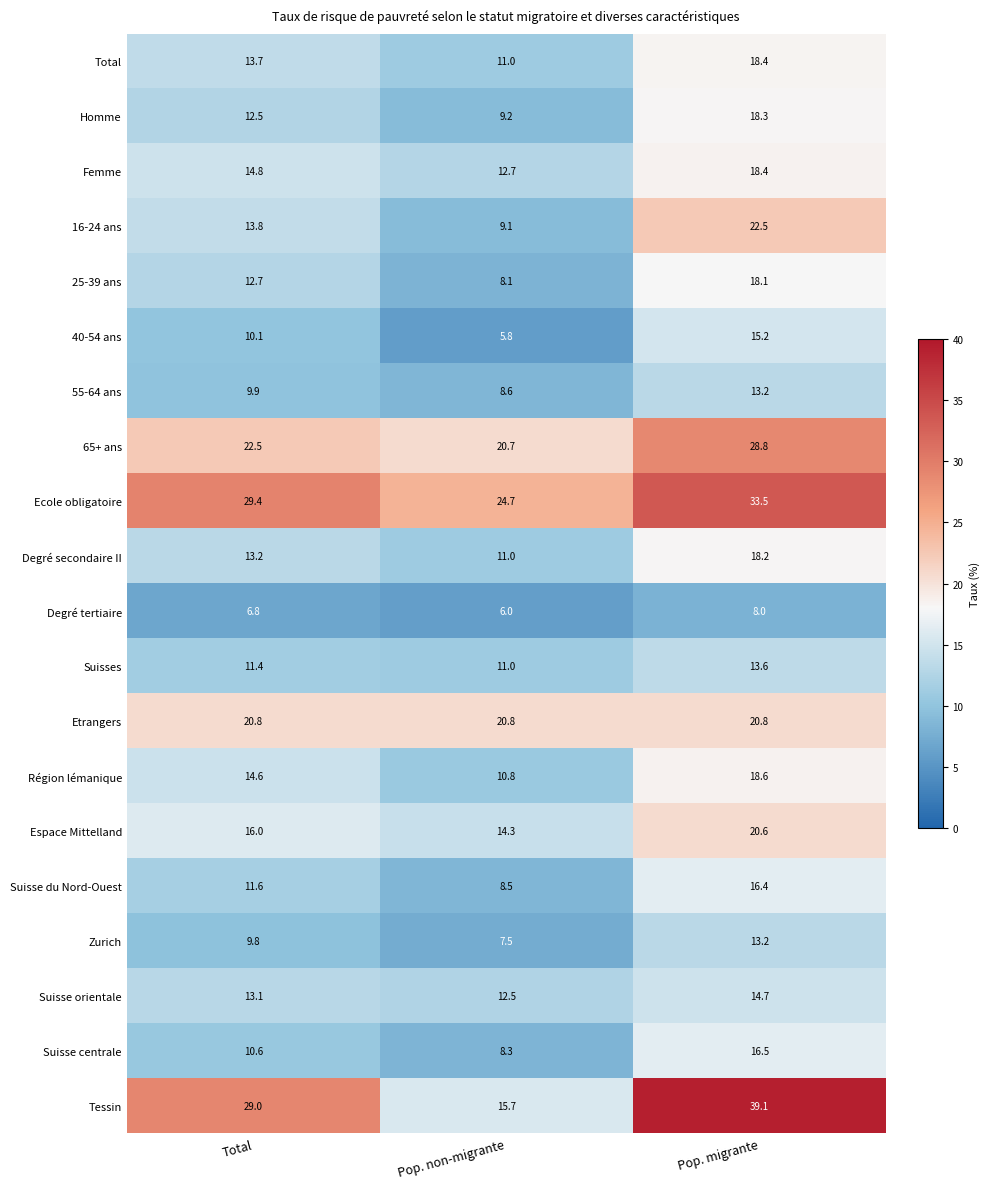

Rank the series at Total from highest to lowest value.

Ecole obligatoire, Tessin, 65+ ans, Etrangers, Espace Mittelland, Femme, Région lémanique, 16-24 ans, Total, Degré secondaire II, Suisse orientale, 25-39 ans, Homme, Suisse du Nord-Ouest, Suisses, Suisse centrale, 40-54 ans, 55-64 ans, Zurich, Degré tertiaire